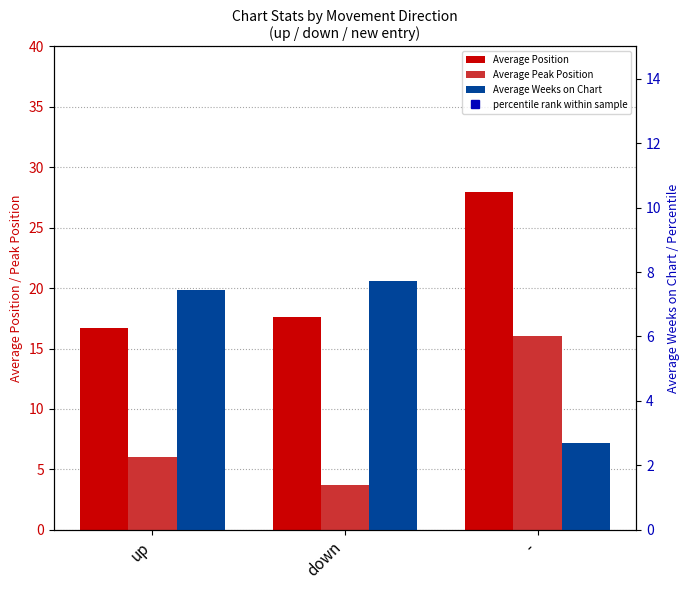

Reading left to right, what are all the values shown in this chart?

Average Position: 16.7	17.6	27.9
Average Peak Position: 6.0	3.7	16.1
Average Weeks on Chart: 7.5	7.7	2.7